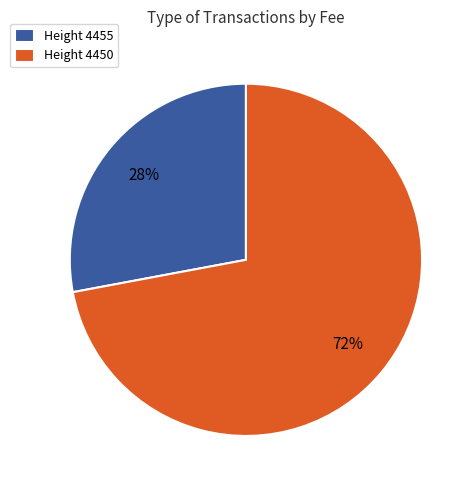

Which has a higher value, Height 4450 or Height 4455?

Height 4450